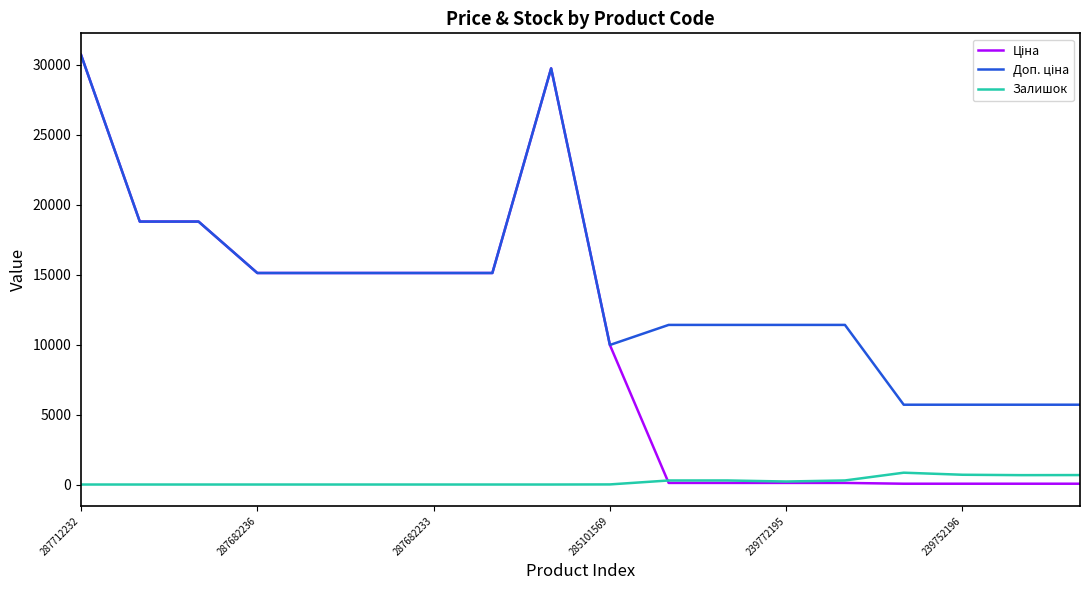

In Залишок, how many points are lower than both neighbors (excluding endpoints)?

2